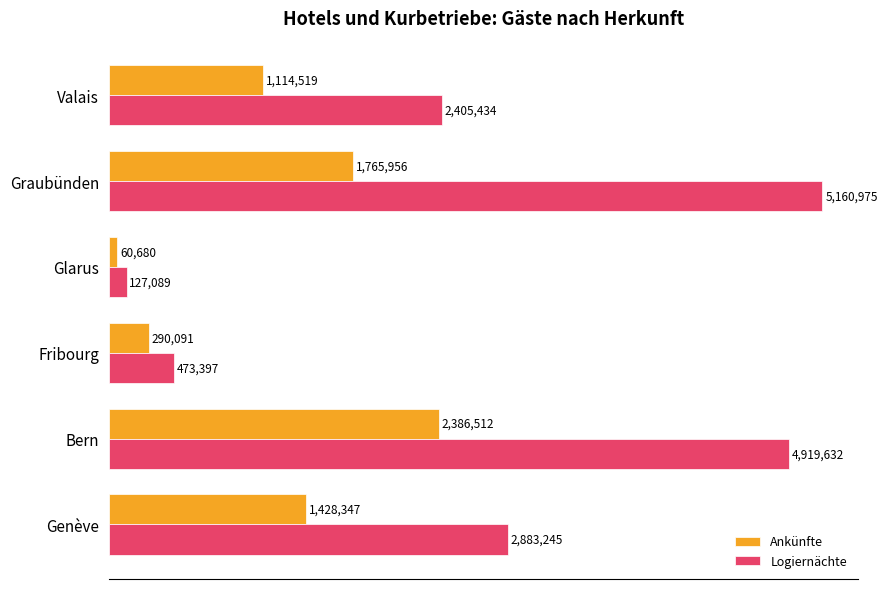

Reading left to right, what are all the values shown in this chart?

Ankünfte: 1428347	2386512	290091	60680	1765956	1114519
Logiernächte: 2883245	4919632	473397	127089	5160975	2405434